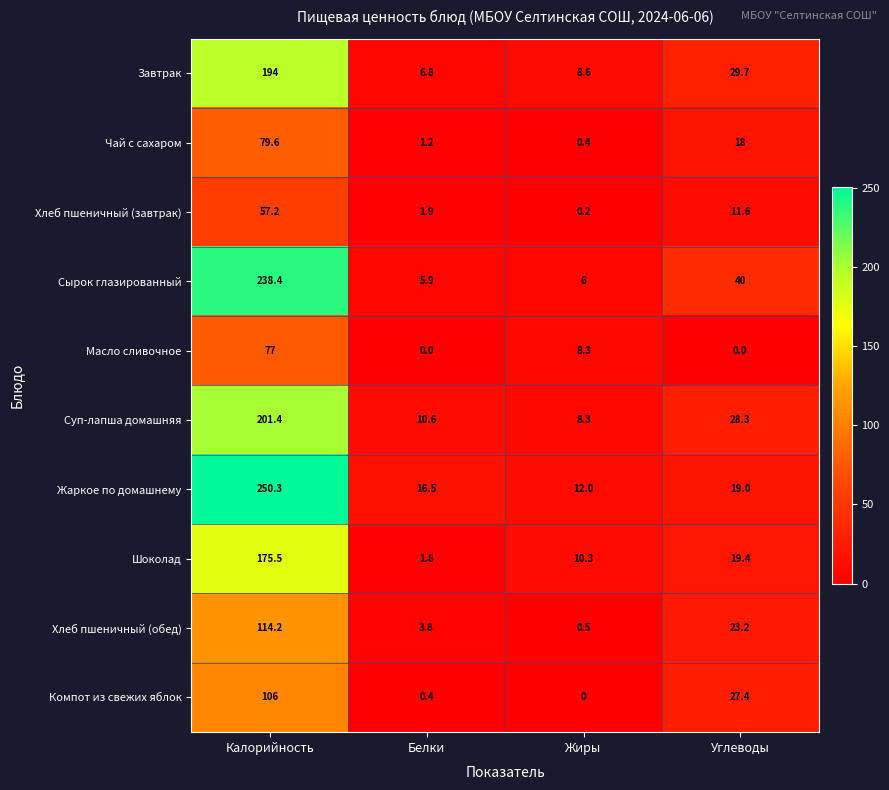

What is the difference between the highest and lowest values at Белки?

16.5